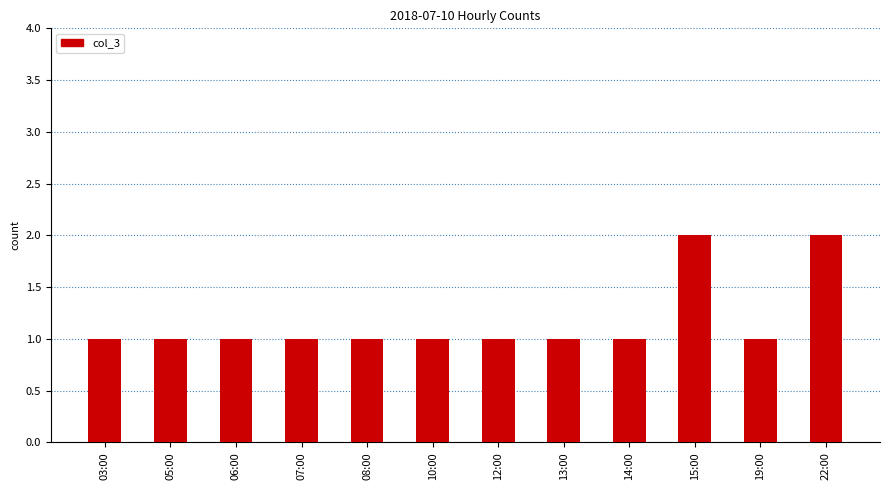

What is the difference between the maximum and second lowest values?

1